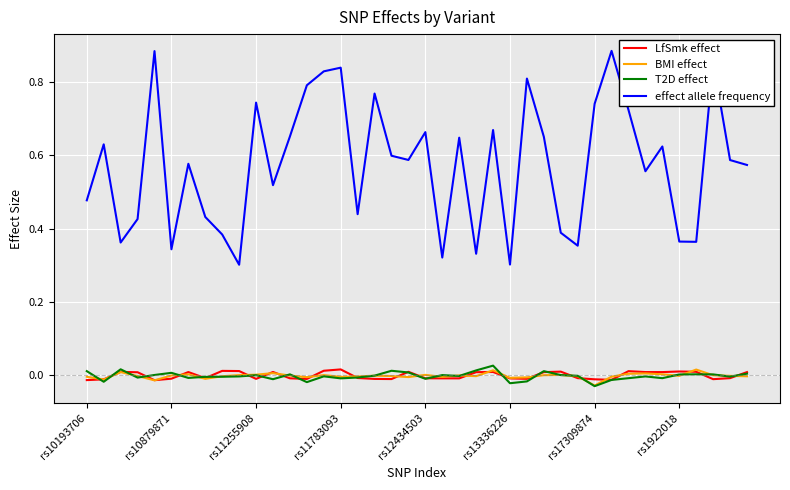

Which series has the largest range (max minus min)?

effect allele frequency